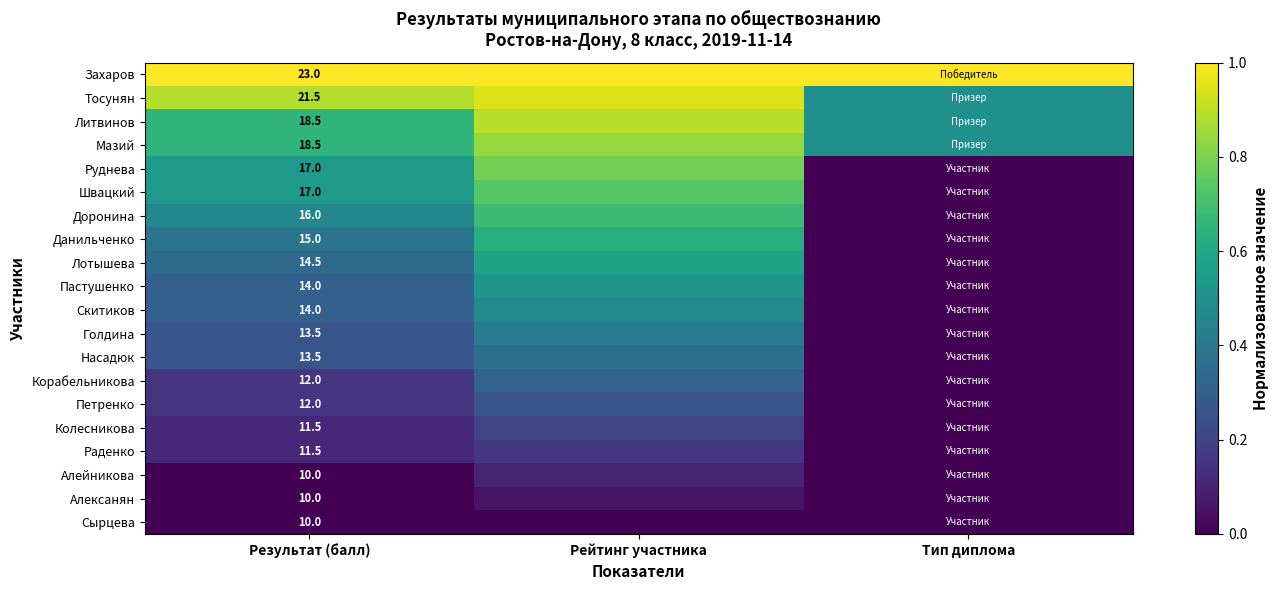

Which series has the largest total across all categories?

Захаров